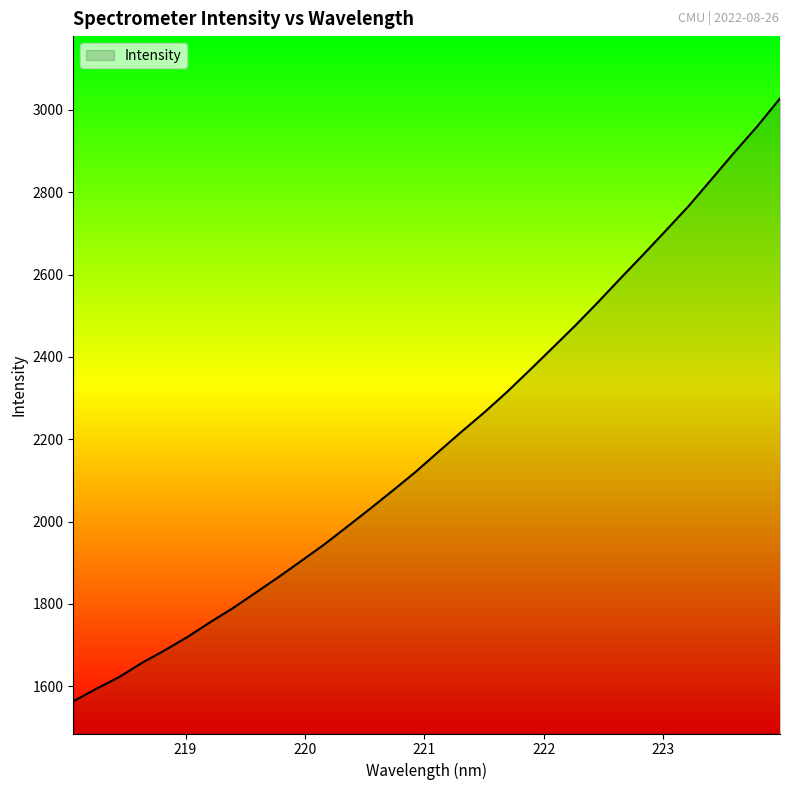

What is the minimum value shown in the chart?

1563.6